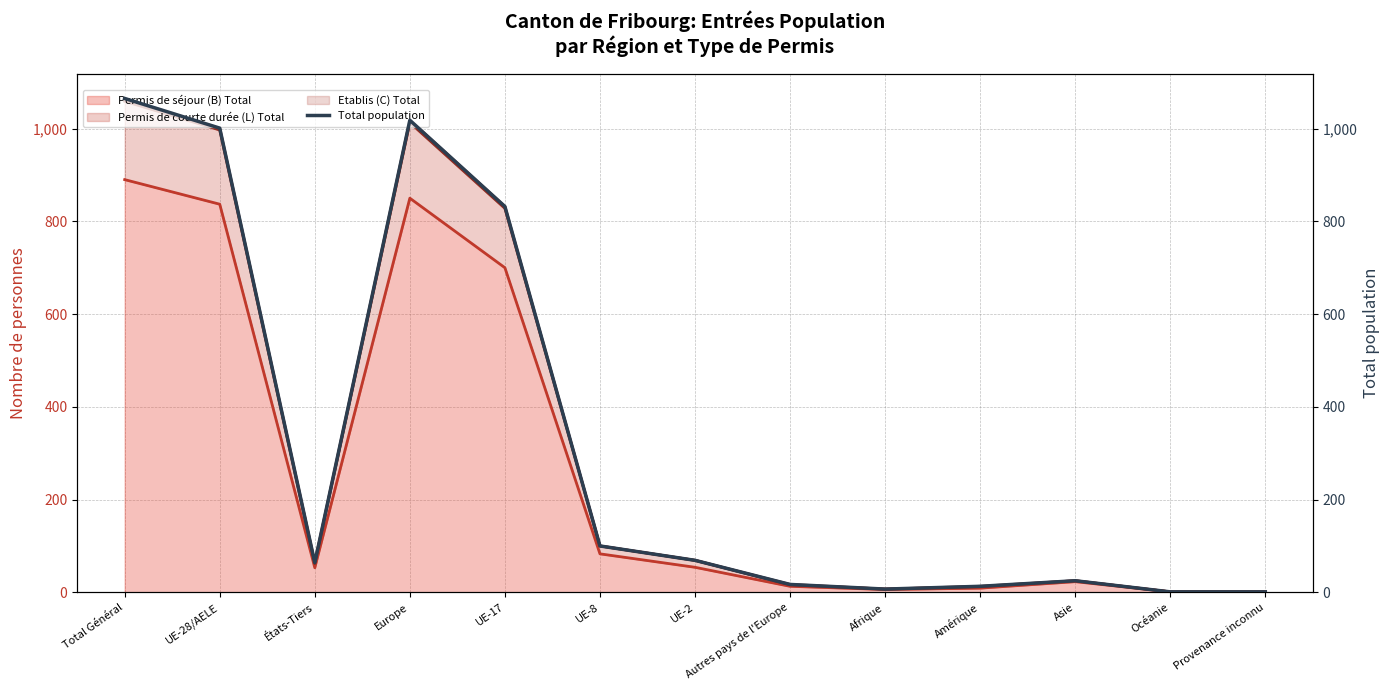

Rank the categories by value from lowest to highest.

Océanie, Provenance inconnu, Afrique, Amérique, Autres pays de l'Europe, Asie, États-Tiers, UE-2, UE-8, UE-17, UE-28/AELE, Europe, Total Général